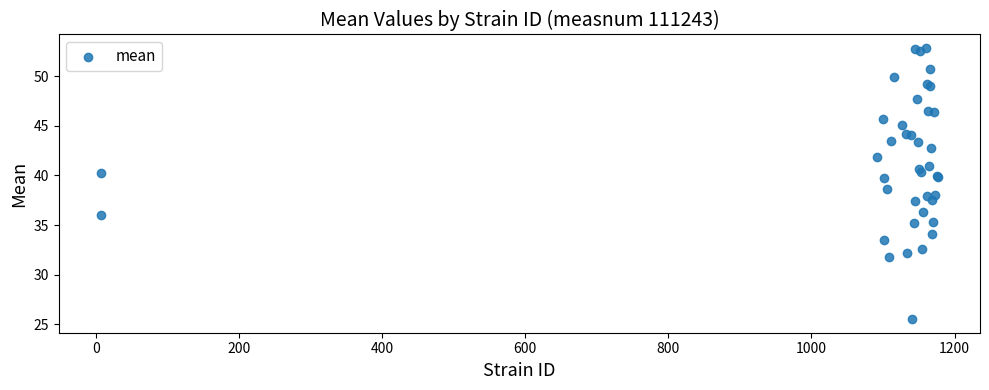

What Y value in the scatter plot is closest to 39?

38.7